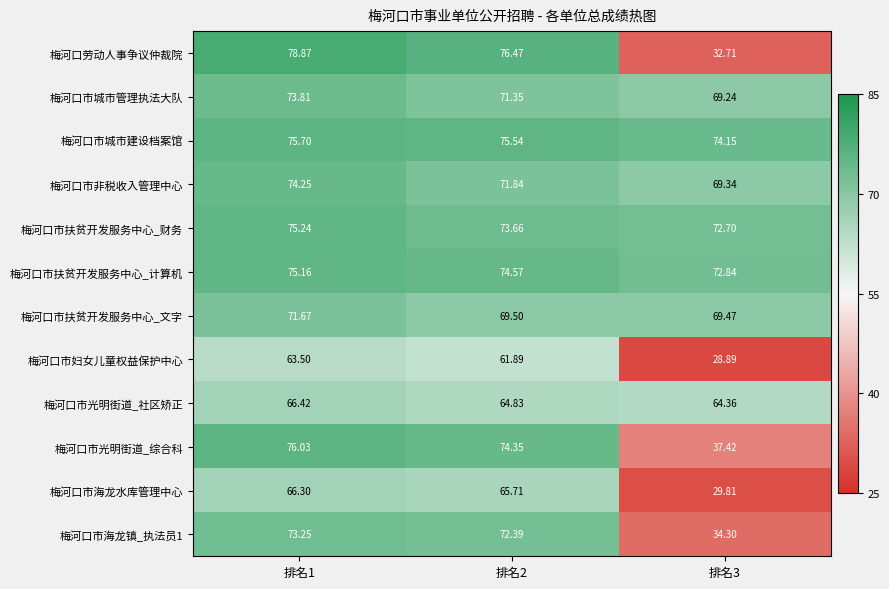

Is the value of 梅河口市扶贫开发服务中心_计算机 at 排名1 greater than the value of 梅河口市光明街道_综合科 at 排名1?

No